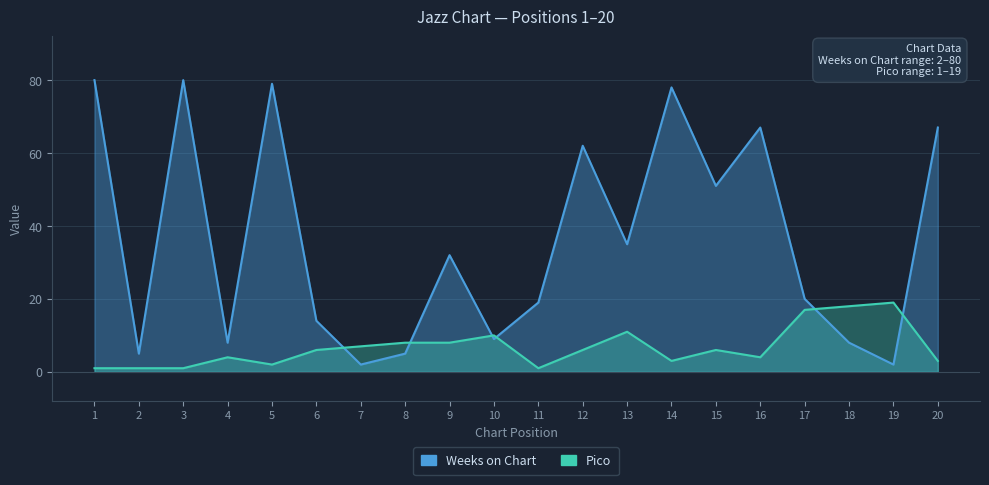

How many lines are shown in the chart?

2